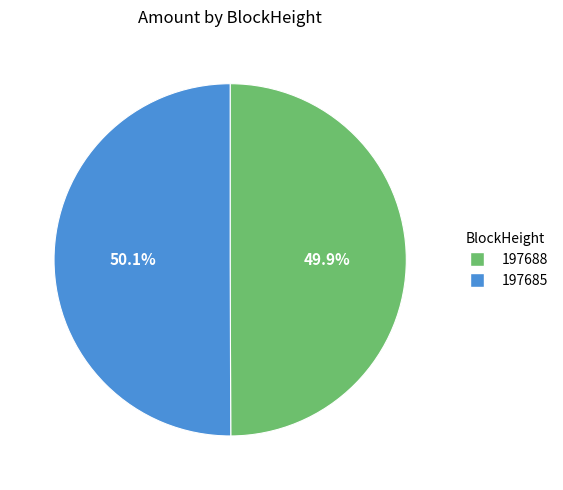

How many segments does this pie chart have?

2